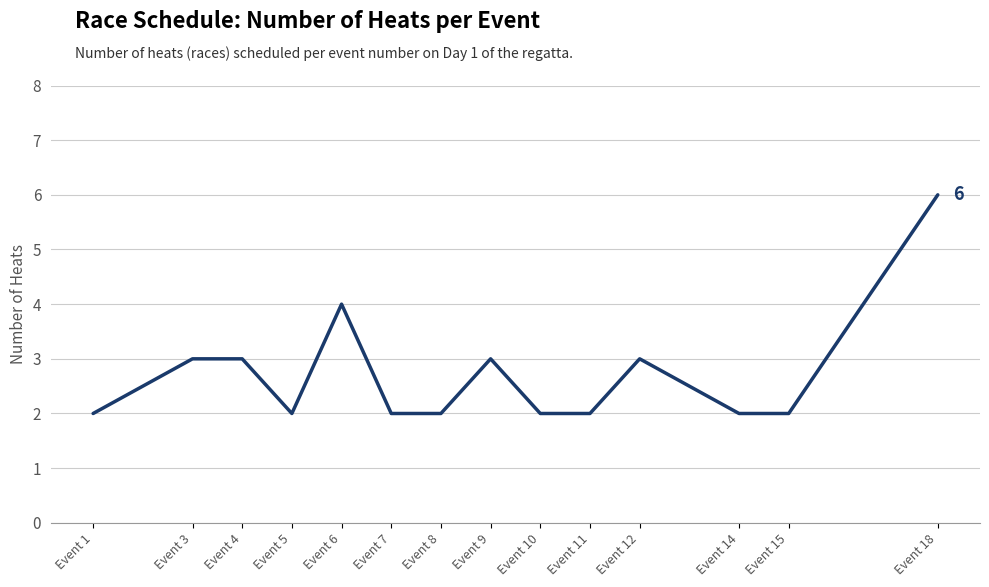

Is it true that the value at Event 8 is 2?

True